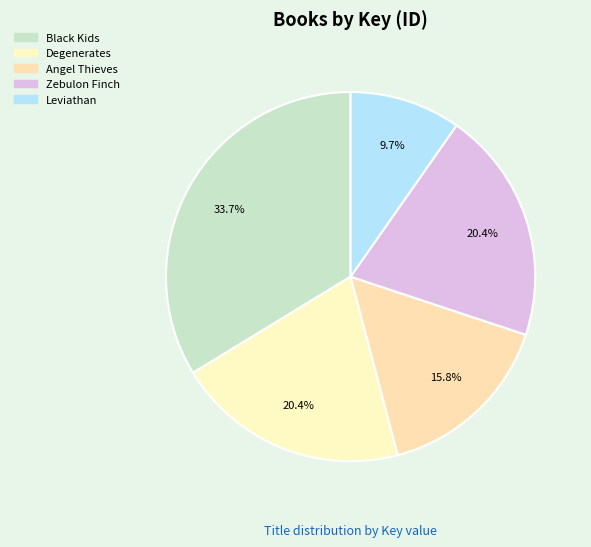

Count the number of slices in the pie.

5